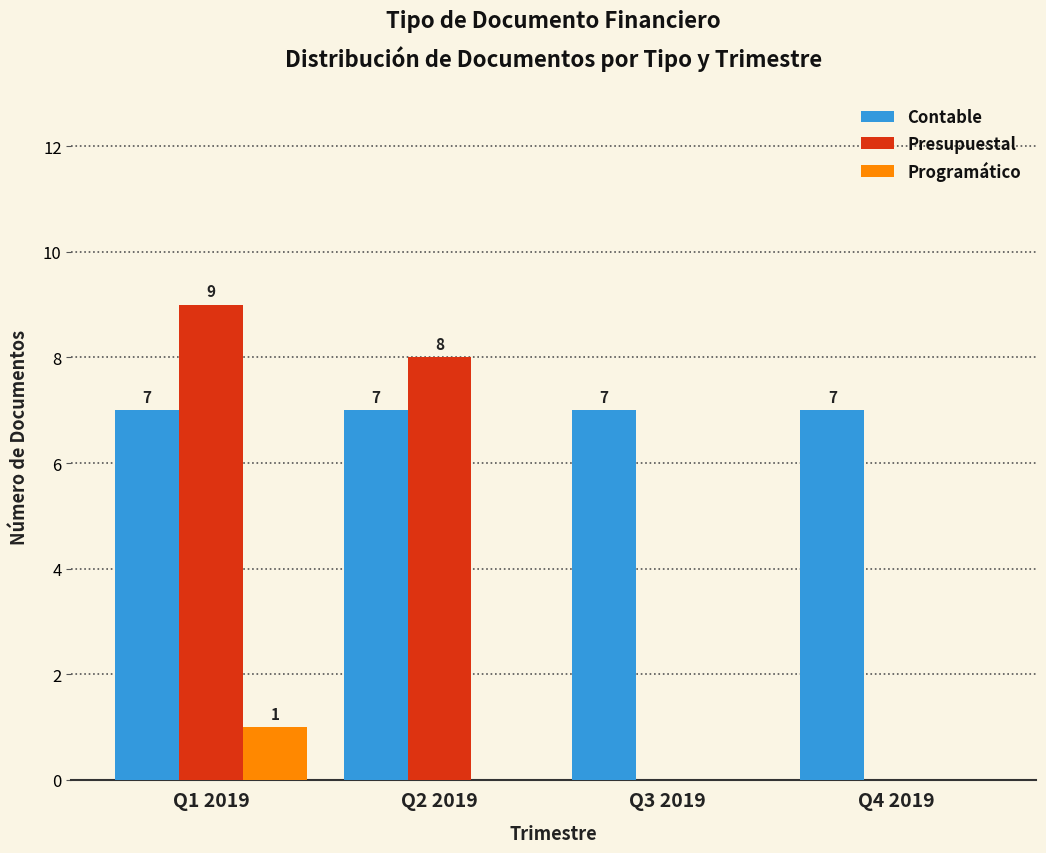

Reading left to right, transcribe all the data shown in this chart.

Contable: Q1 2019=7	Q2 2019=7	Q3 2019=7	Q4 2019=7
Presupuestal: Q1 2019=9	Q2 2019=8	Q3 2019=0	Q4 2019=0
Programático: Q1 2019=1	Q2 2019=0	Q3 2019=0	Q4 2019=0